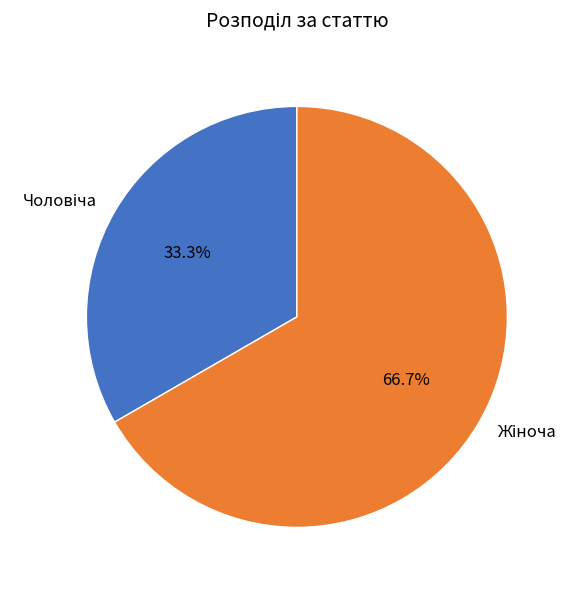

Is there any slice that represents more than half of the pie?

Yes